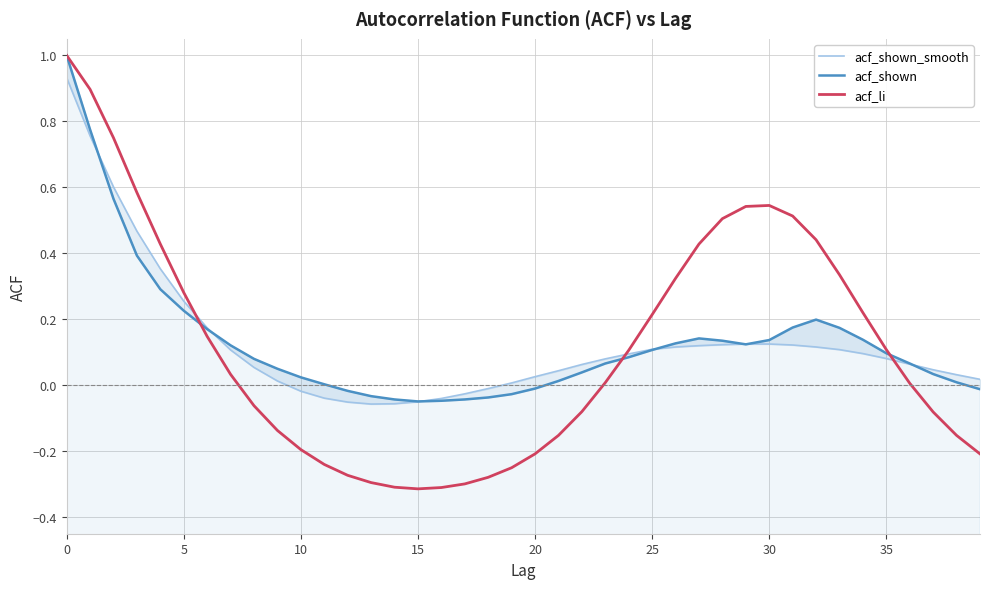

Does the chart display data point markers on the line(s)?

No